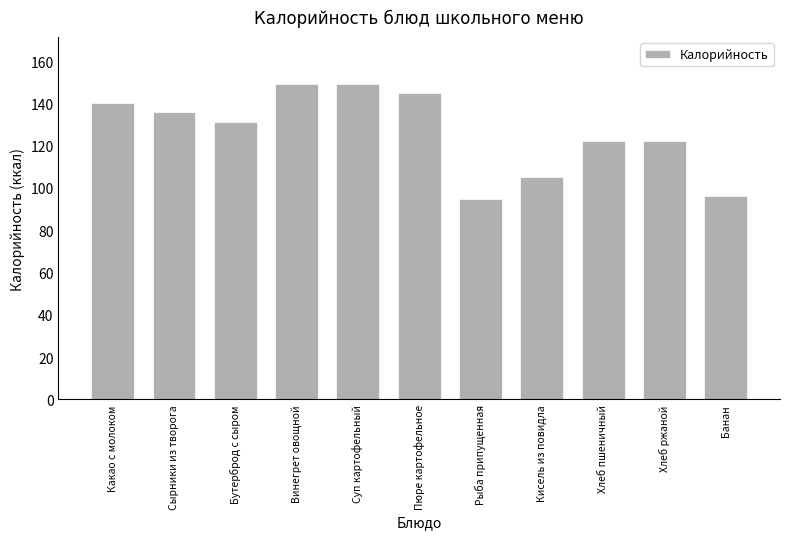

What is the smallest value displayed?

95